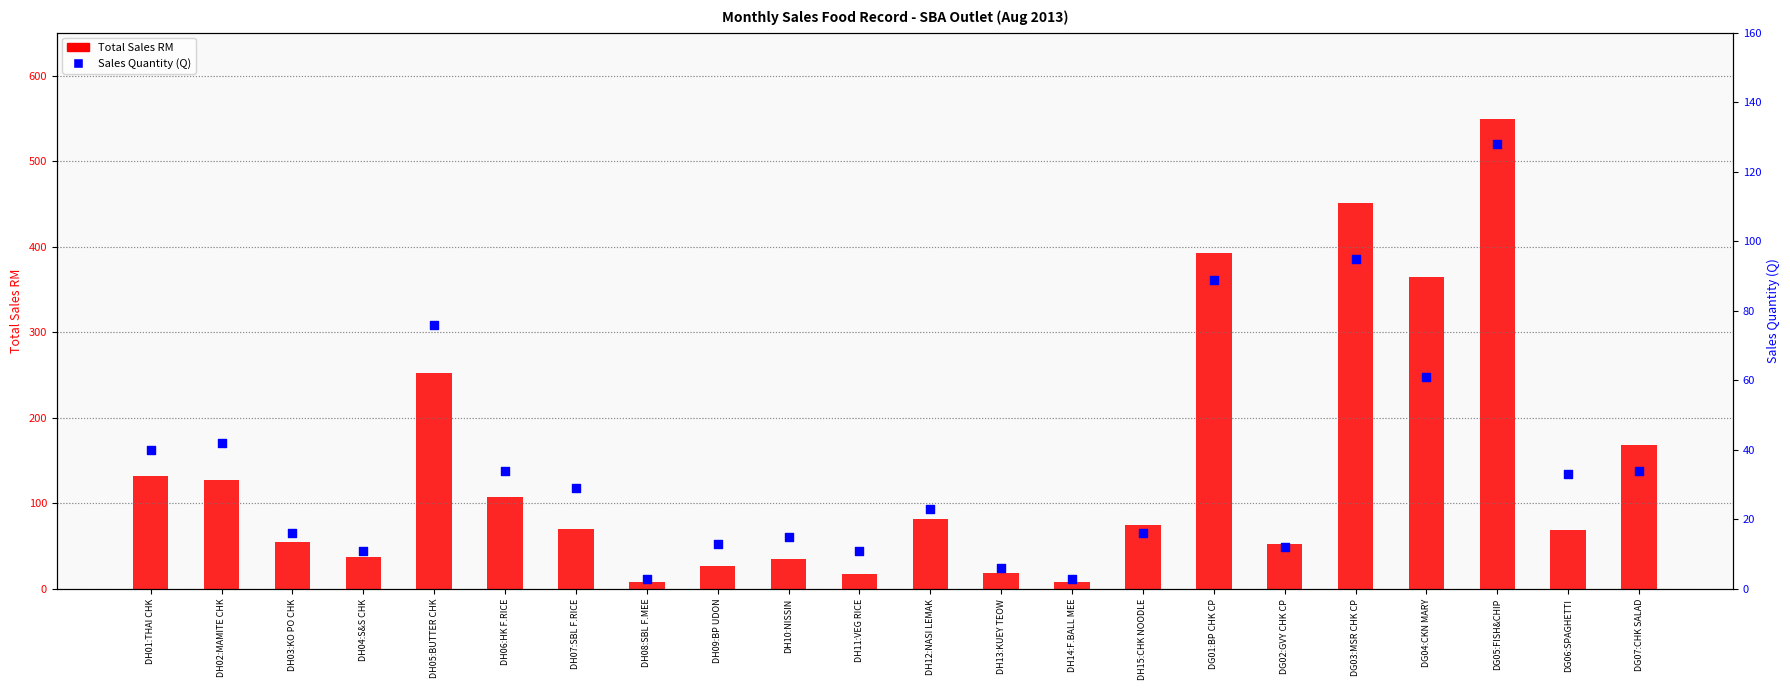

At how many categories does at least one series exceed 484?

1